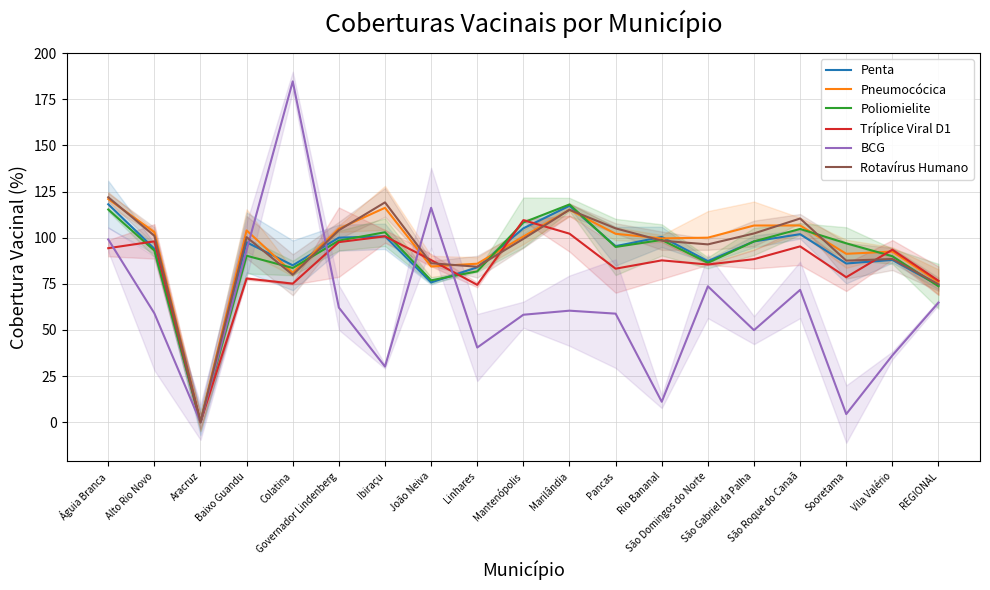

Where is Pneumocócica nearest to the value 60?

REGIONAL